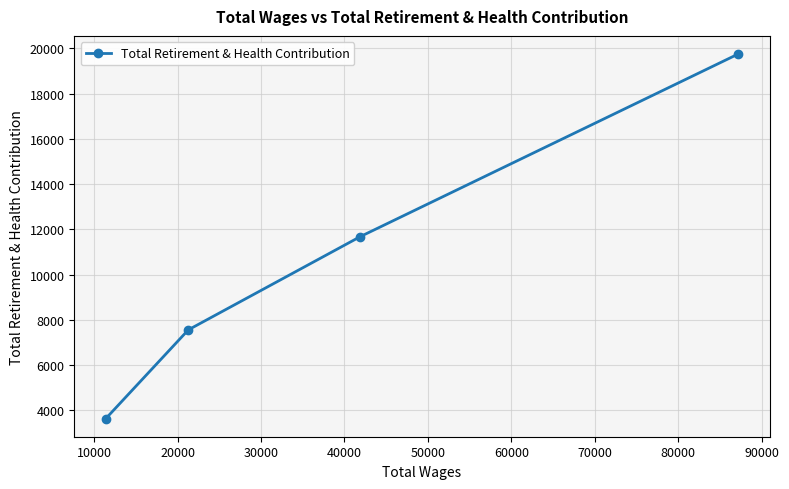

Is this an area chart (filled region under the line)?

No